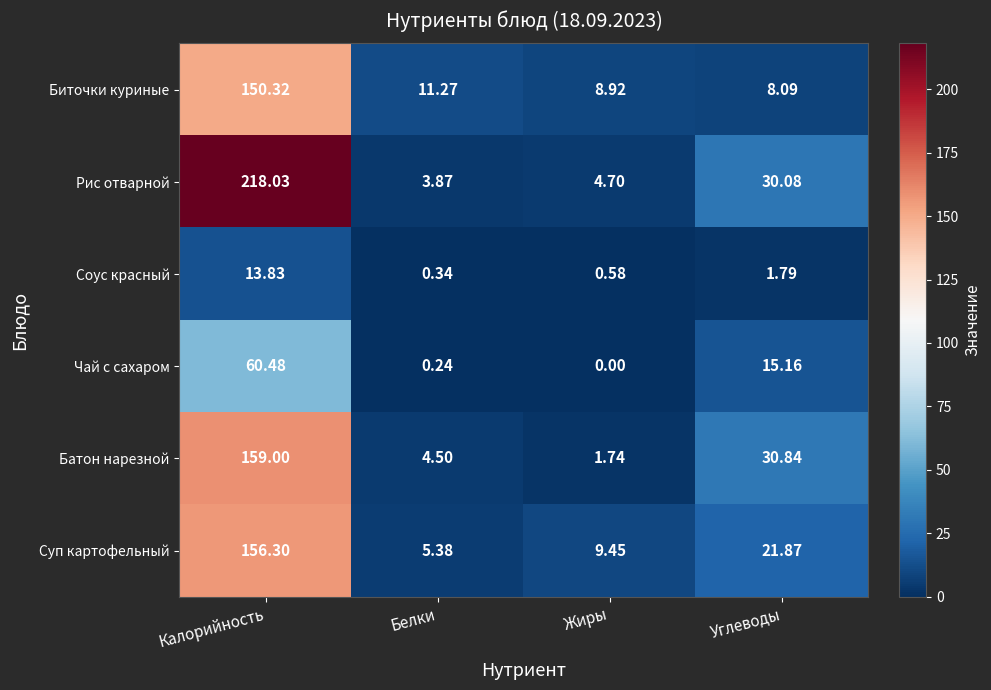

Count the number of data series in this chart.

6